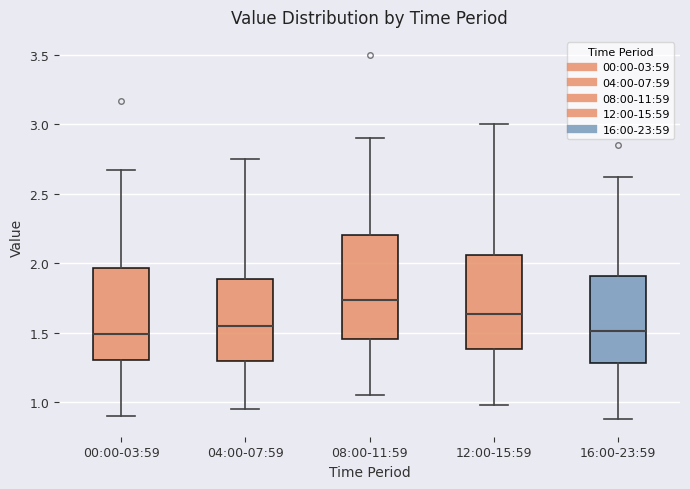

Where does the median line of the box for 16:00-23:59 sit on the y-axis? The values are not printed on the chart, so give them approximately, as read against the axis.

1.50